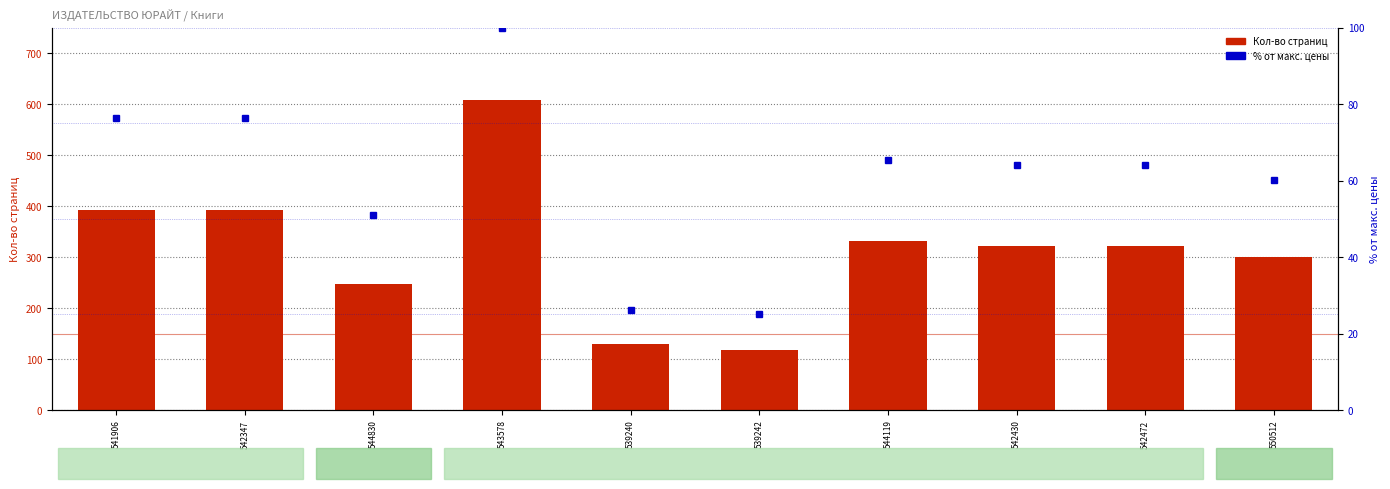

Which series has the largest total across all categories?

Кол-во страниц